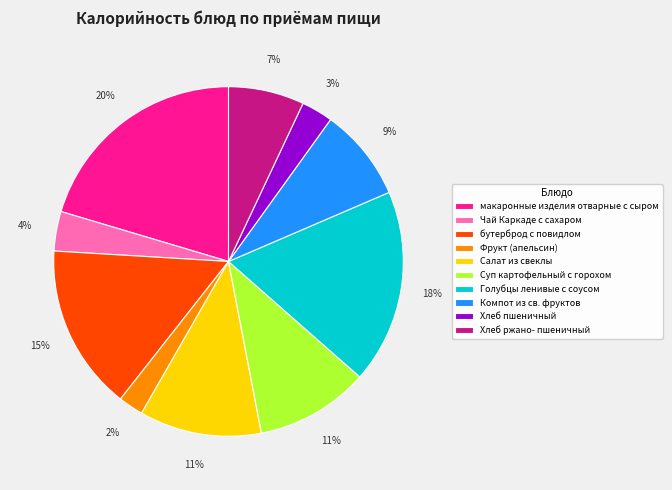

The Салат из свеклы slice represents 11% of the pie. True or false?

True